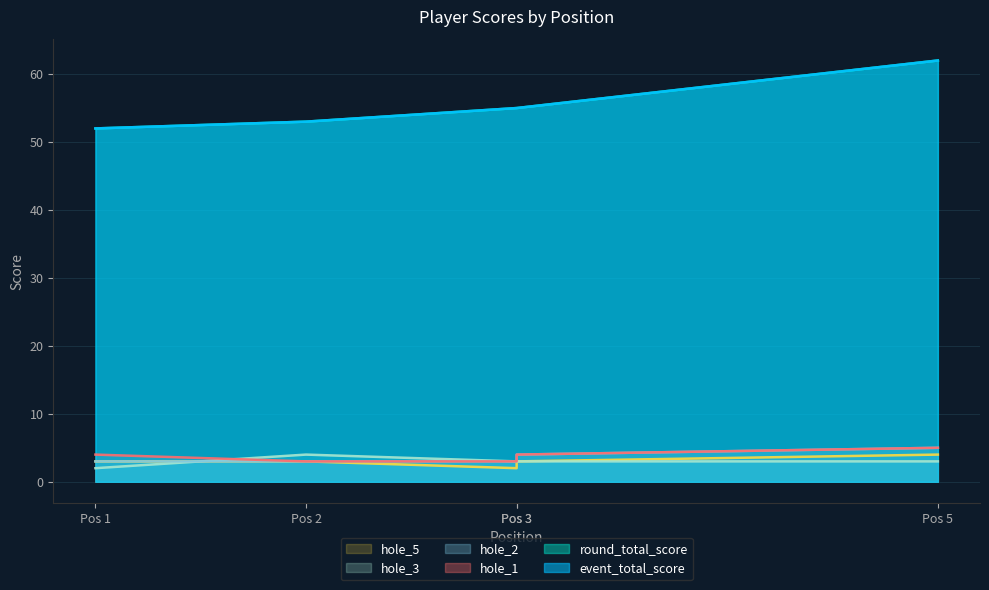

What is the sum of the hole_3 values at Pos 5 and Pos 3?

6